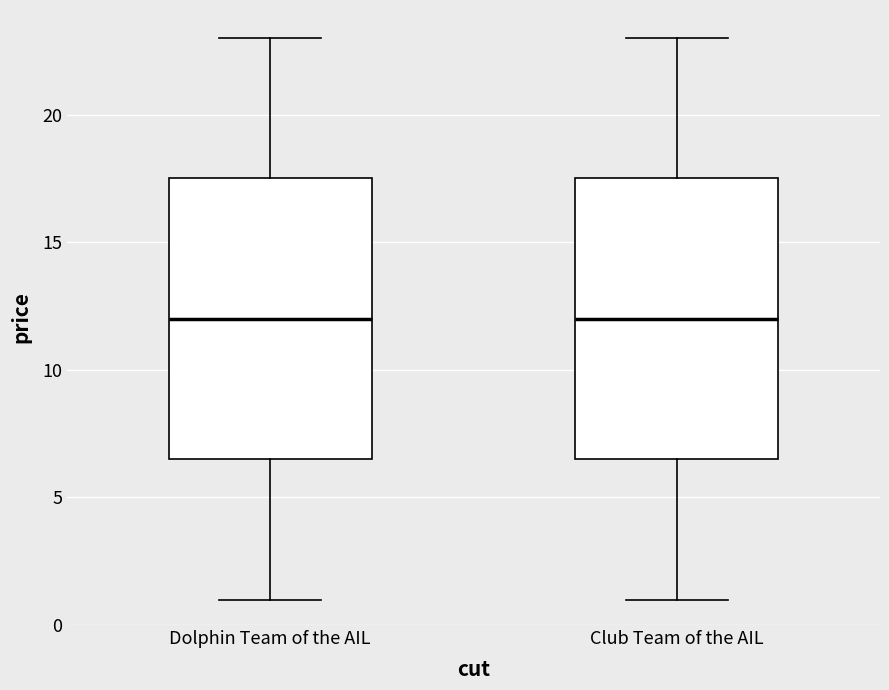

Where does the upper whisker of the box for Club Team of the AIL end on the y-axis? The values are not printed on the chart, so give them approximately, as read against the axis.

23.0